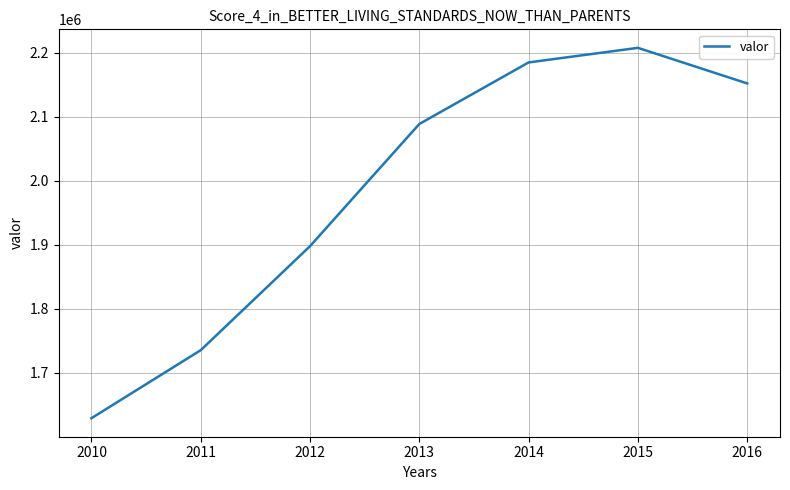

The chart shows a value of 3084185 at 2011. True or false?

False